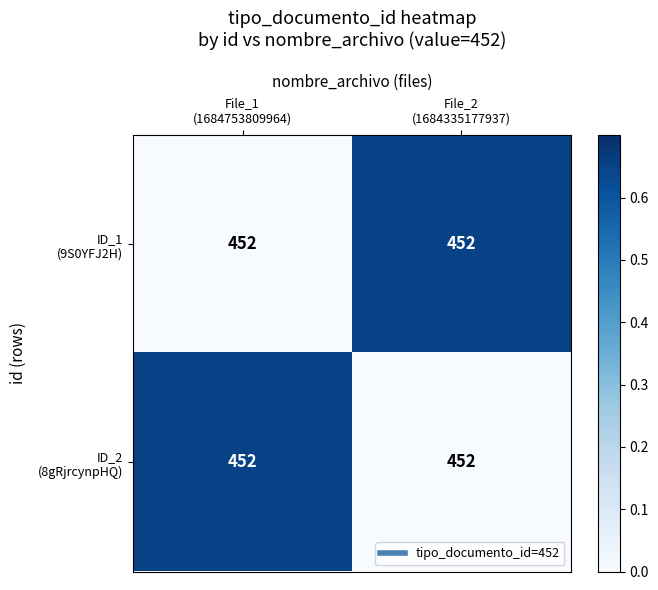

List the labels in order of ID_1 (9S0YFJ2H) value, smallest first.

File_1 (1684753809964), File_2 (1684335177937)